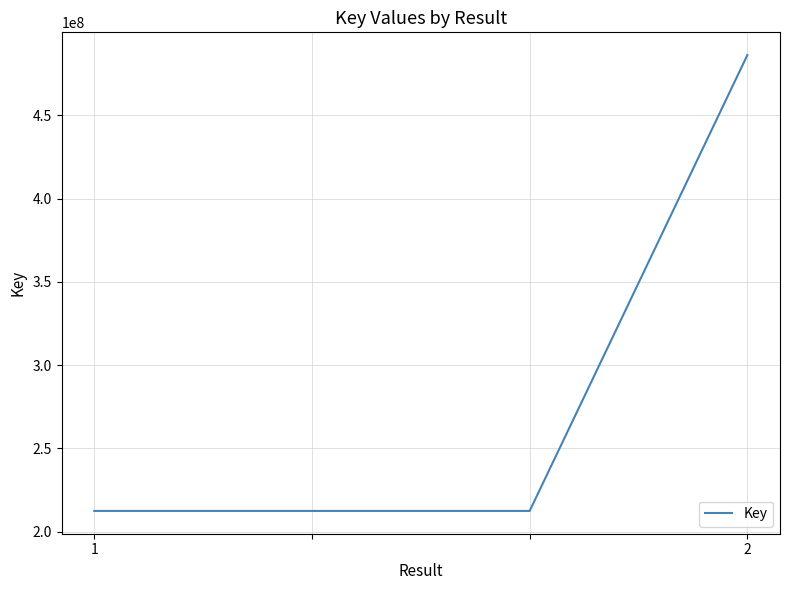

What is the minimum value shown in the chart?

212463714